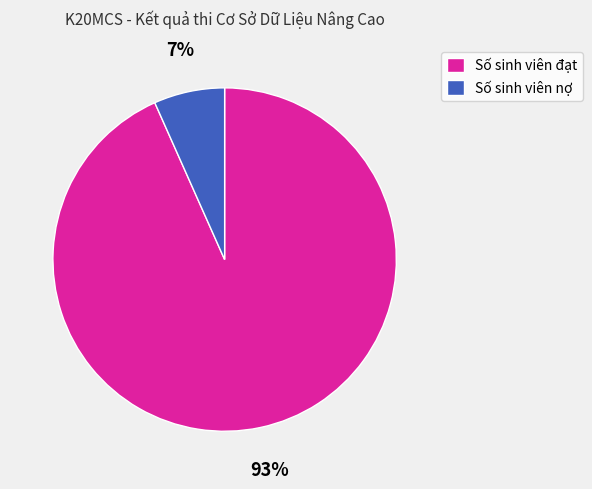

How many segments does this pie chart have?

2